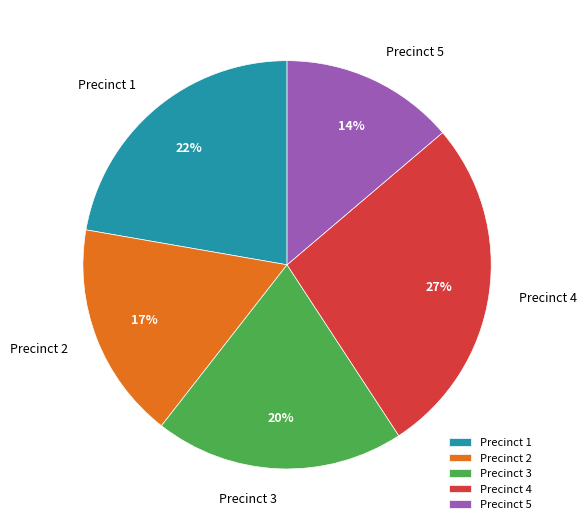

How many slices are in this pie chart?

5